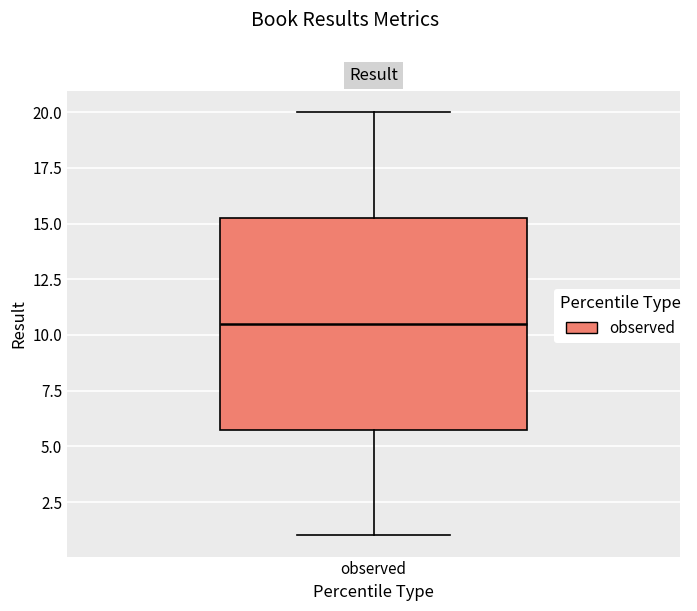

Read this box plot against the y-axis: the position of the median line, the range covered by the box, and the ends of both whiskers. The values are not printed on the chart, so give them approximately, as read against the axis.

median 10.5, box 6.0 to 15.5, whiskers 1.0 to 20.0